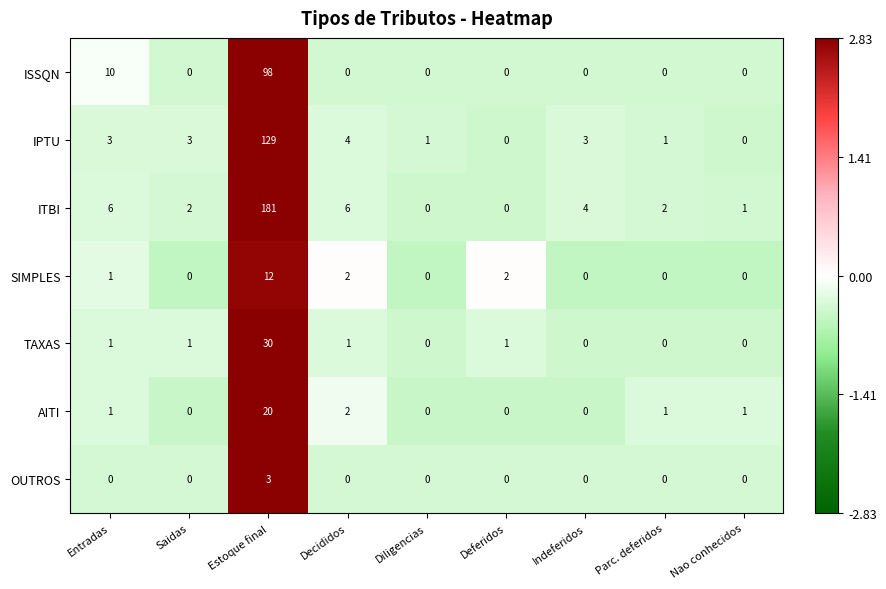

The AITI series shows 2 at Decididos. True or false?

True